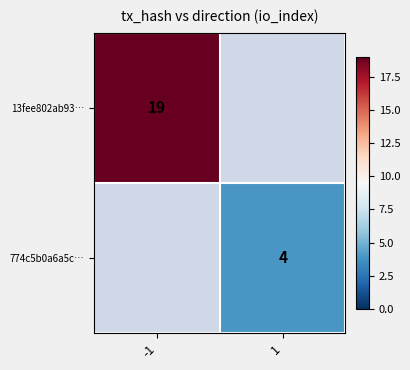

The value of 13fee802ab93… at -1 is 19. True or false?

True